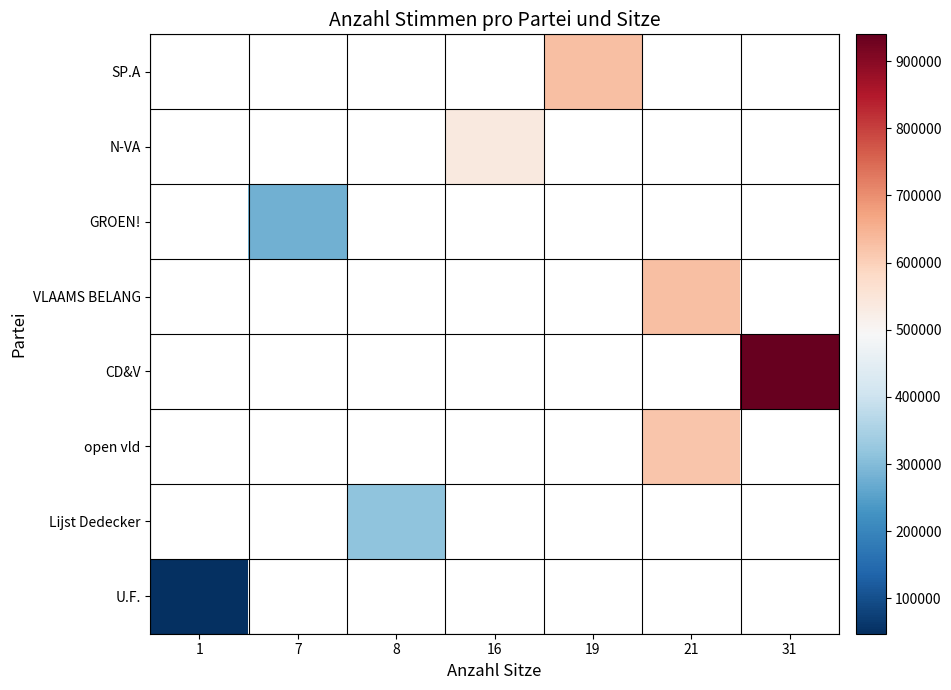

At which label is U.F. closest to 47319?

1